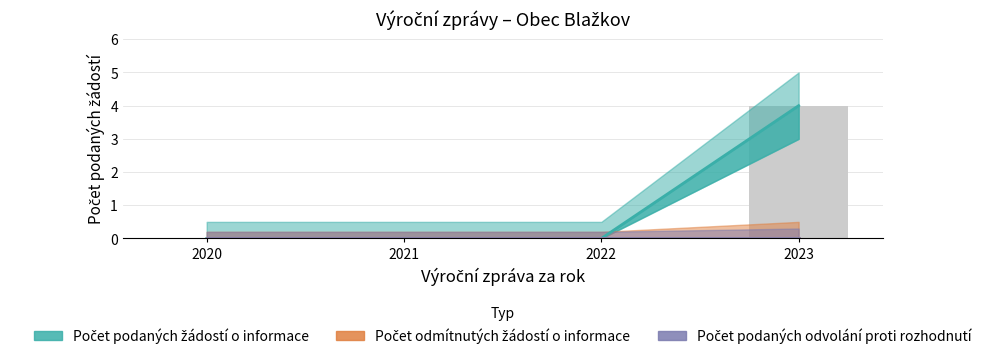

Which series changed the most between 2020 and 2022?

Počet podaných žádostí o informace